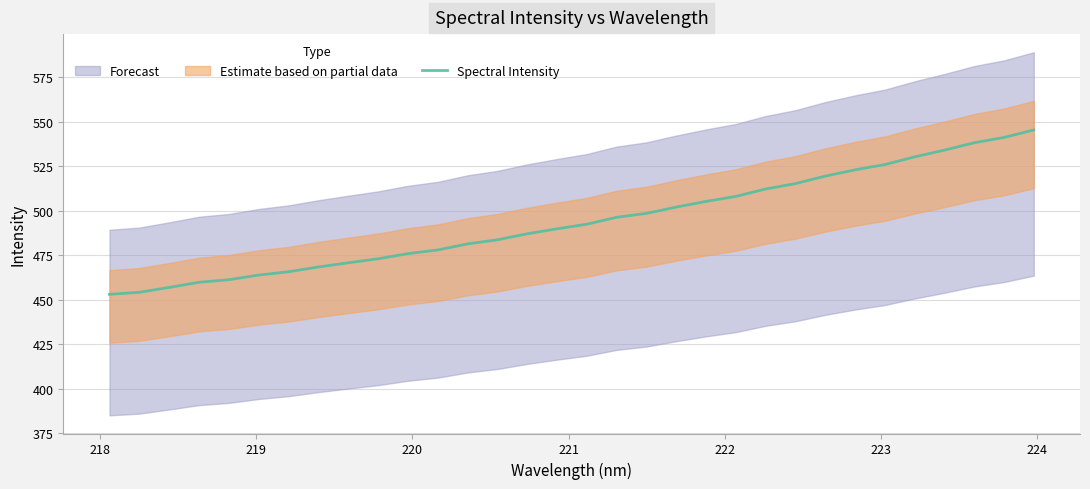

What is the minimum value for Spectral Intensity?

453.1